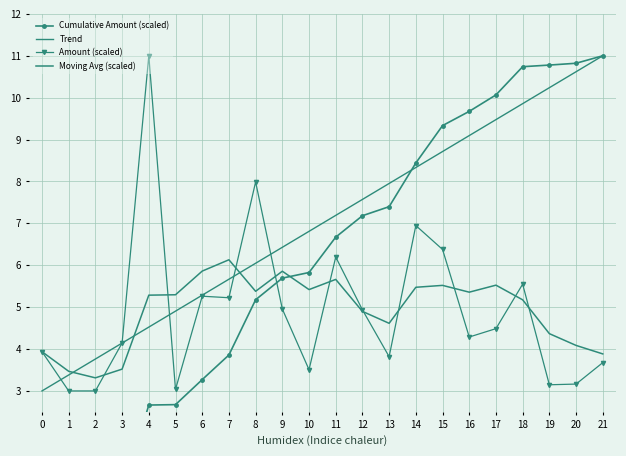

Where is Trend nearest to the value 7?

10